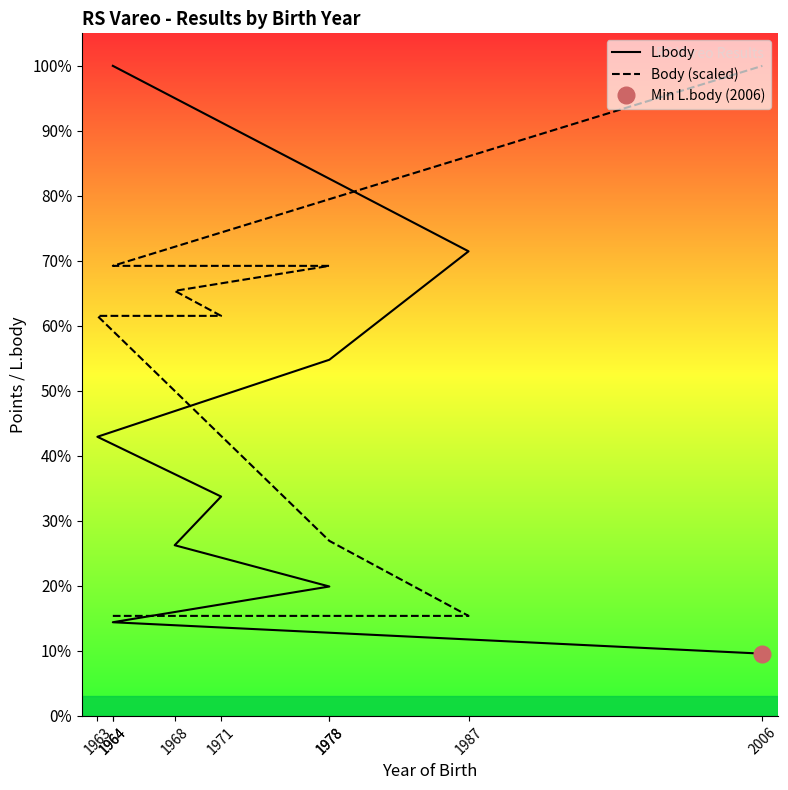

What is the spread (max minus min) of values at 1978?

294.0